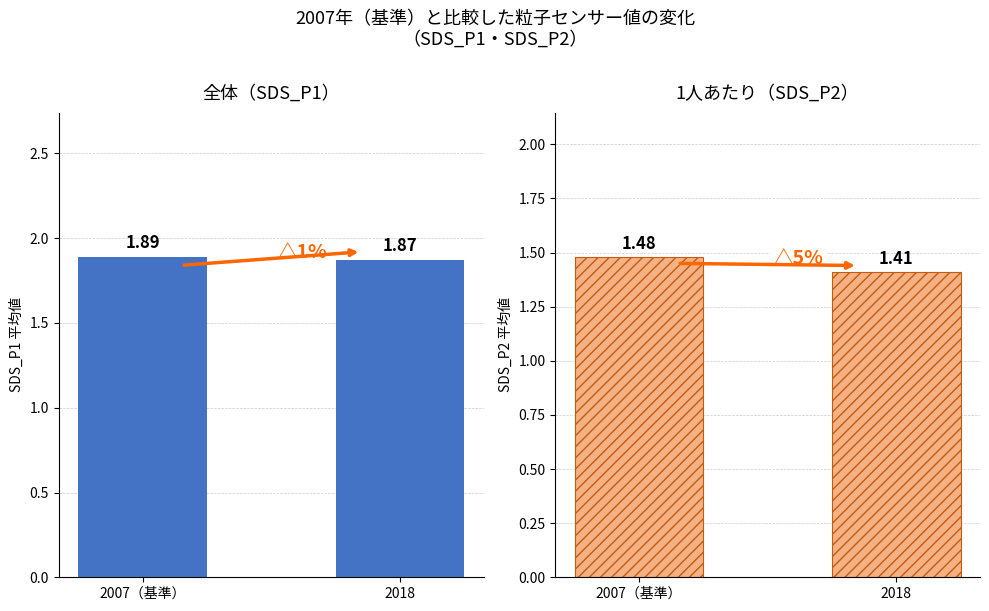

What is the difference between the maximum and minimum values in the SDS_P2 series?

0.1